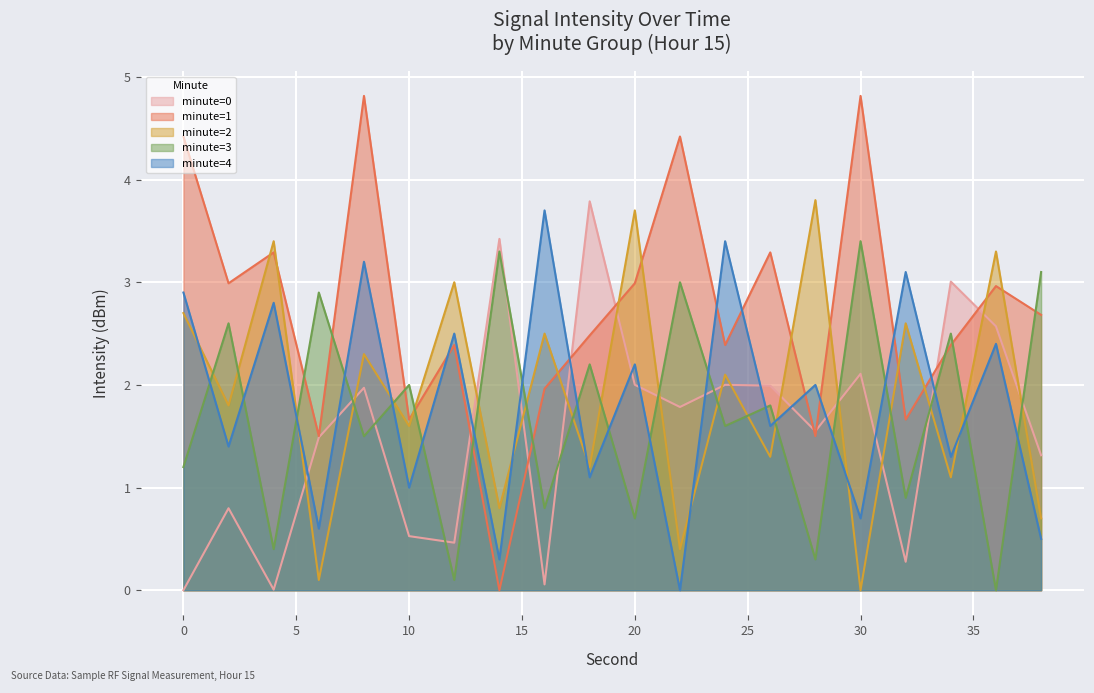

Which series has the largest total across all categories?

minute=1